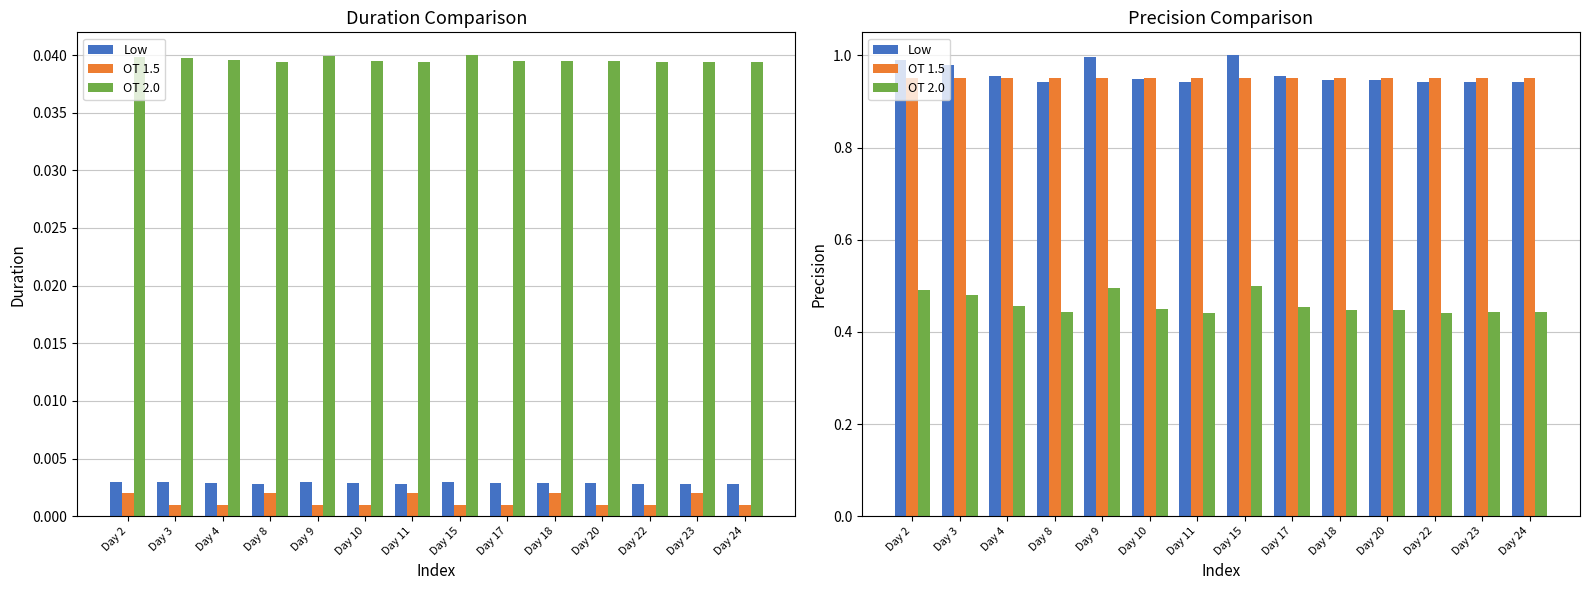

What is the sum of all OT 2.0 values?

6.4